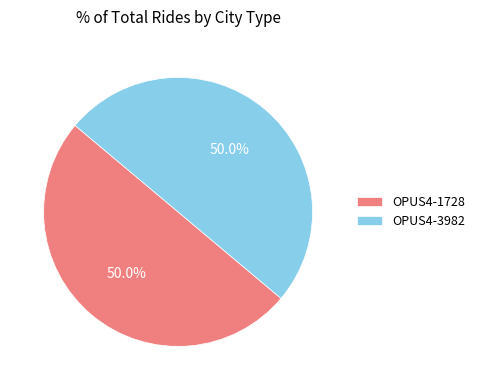

Combined, do OPUS4-1728 and OPUS4-3982 account for over 50%?

Yes